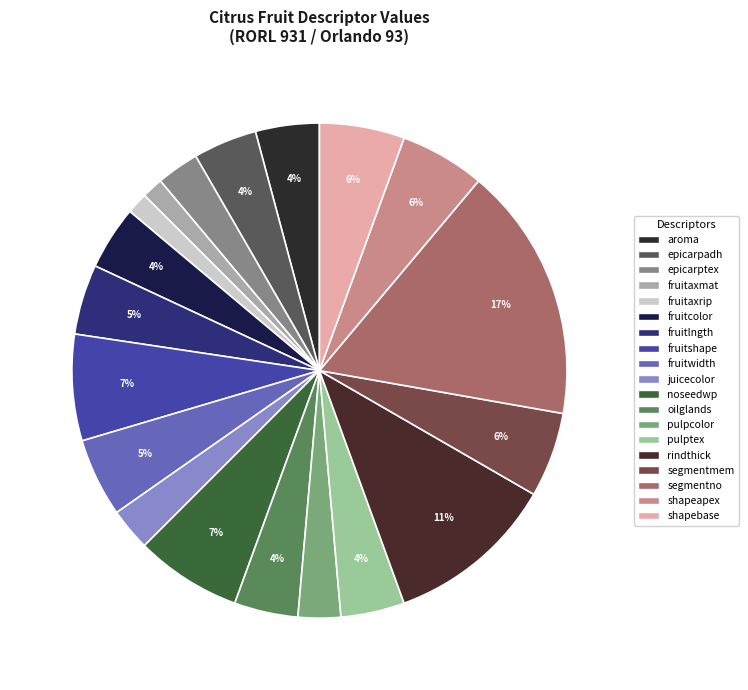

To the nearest percent, what is the difference between the largest and smallest slice percentages?

15%